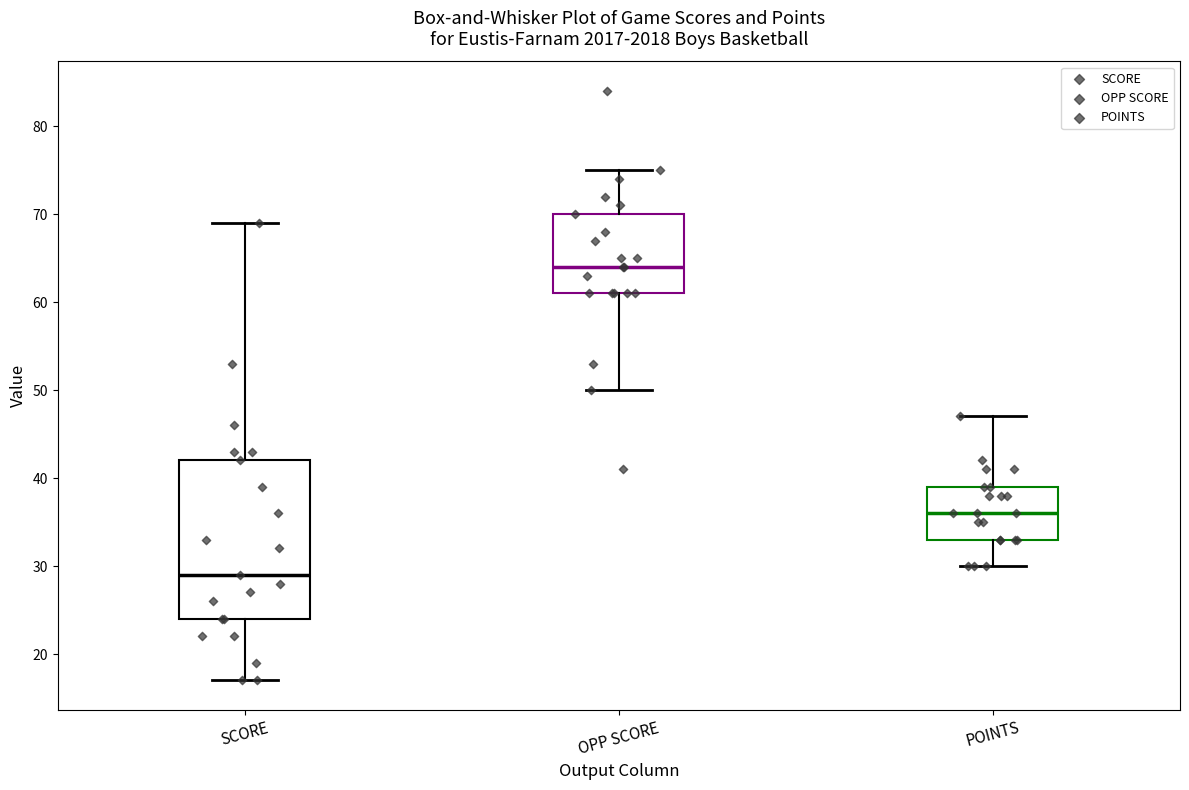

Reading left to right, read every box against the y-axis: the position of its median line, the range the box covers, and the ends of its whiskers. The values are not printed on the chart, so give them approximately, as read against the axis.

SCORE: median 29, box 24 to 42, whiskers 17 to 69
OPP SCORE: median 64, box 61 to 70, whiskers 50 to 75
POINTS: median 36, box 33 to 39, whiskers 30 to 47